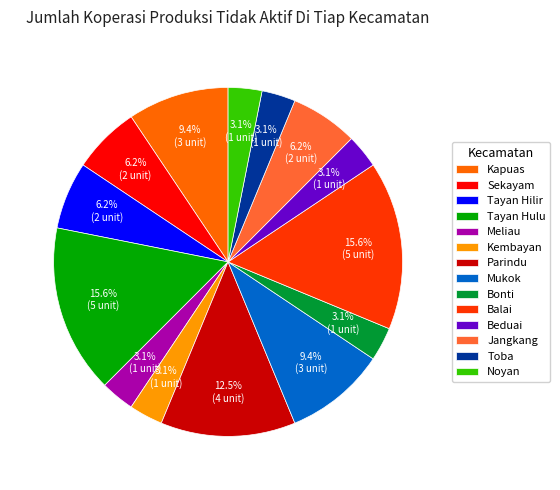

Is Kembayan the majority of the pie?

No